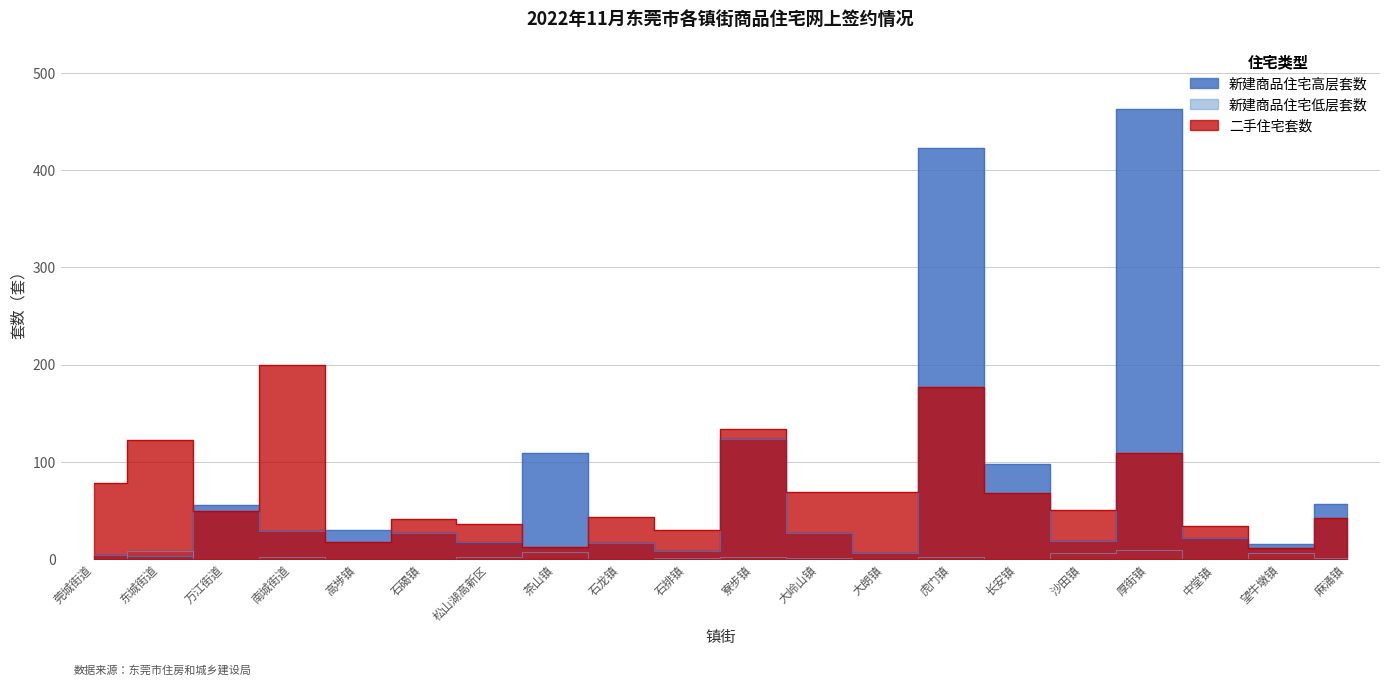

At which label does 新建商品住宅低层套数 first exceed 1?

东城街道